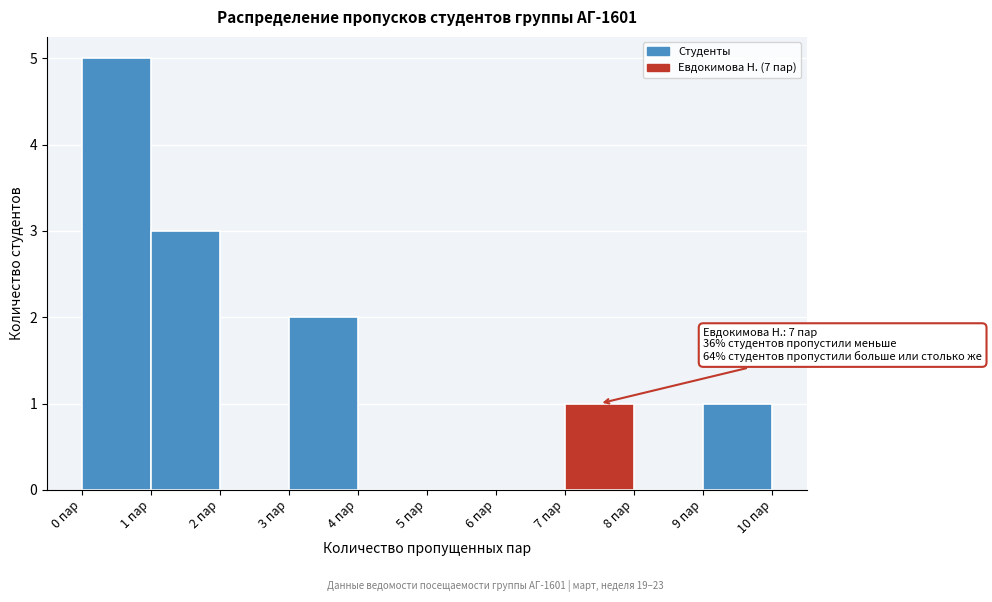

Which range on the x-axis has the tallest bar?

0 to 1